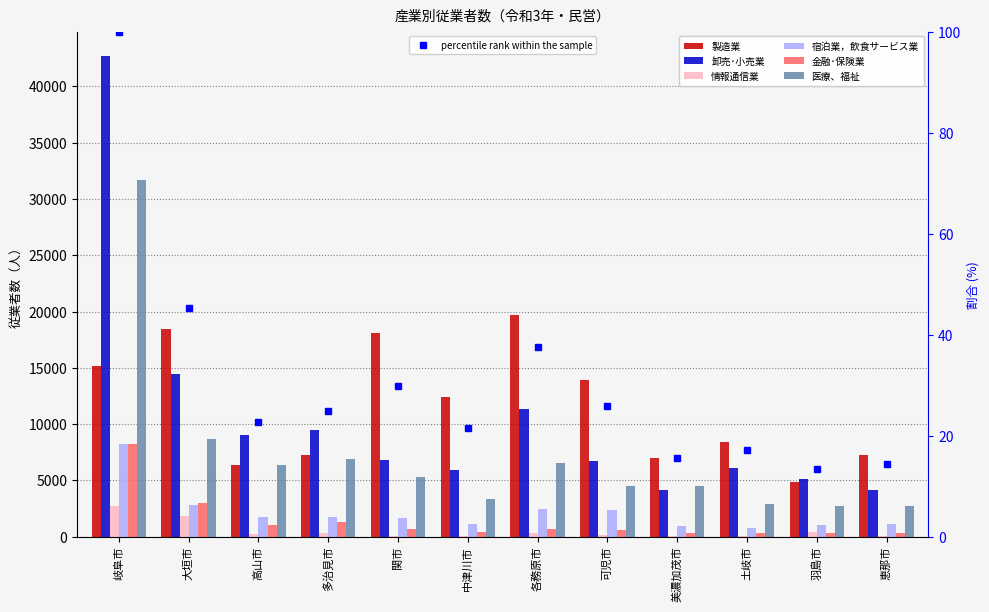

What is the approximate value of 卸売･小売業 at 土岐市, to the nearest 100?

6100